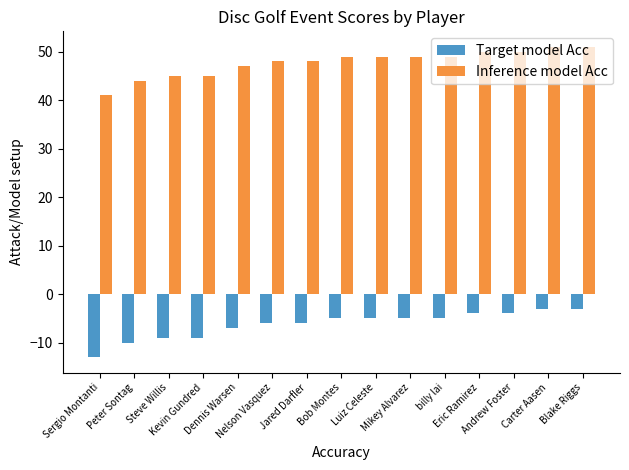

What is the difference between the maximum and second lowest values in the Target model Acc series?

7